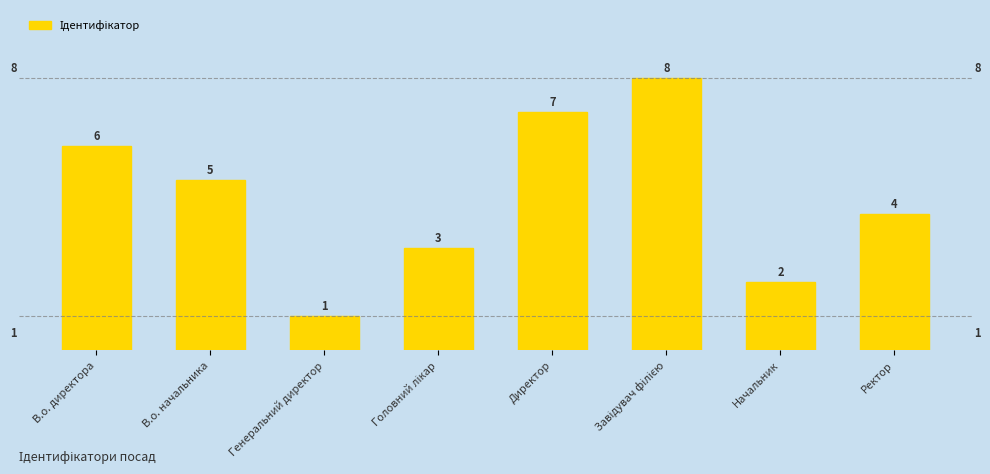

Which has a higher value, В.о. начальника or Ректор?

В.о. начальника